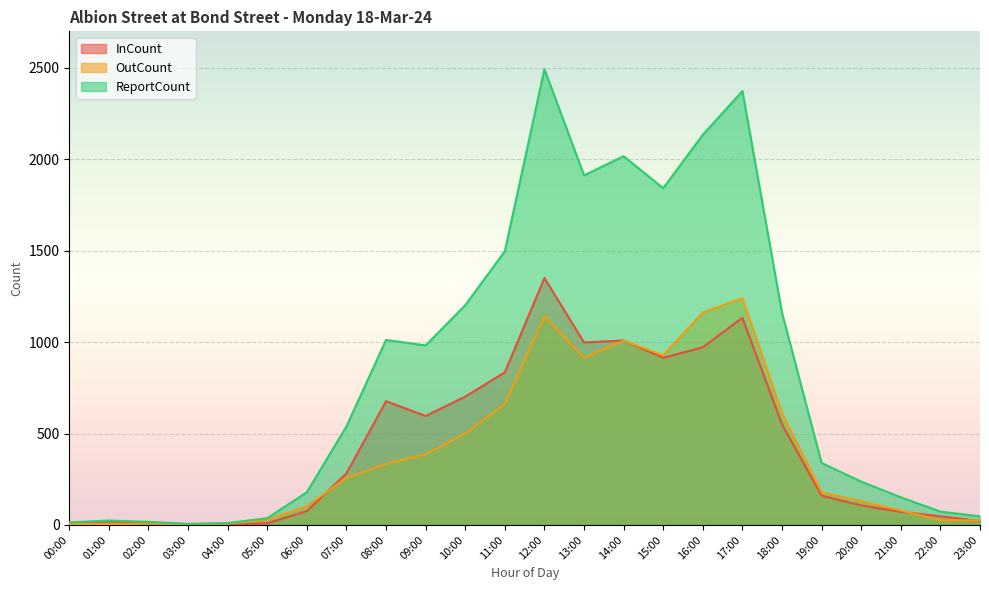

How many data points in ReportCount are above 539?

11